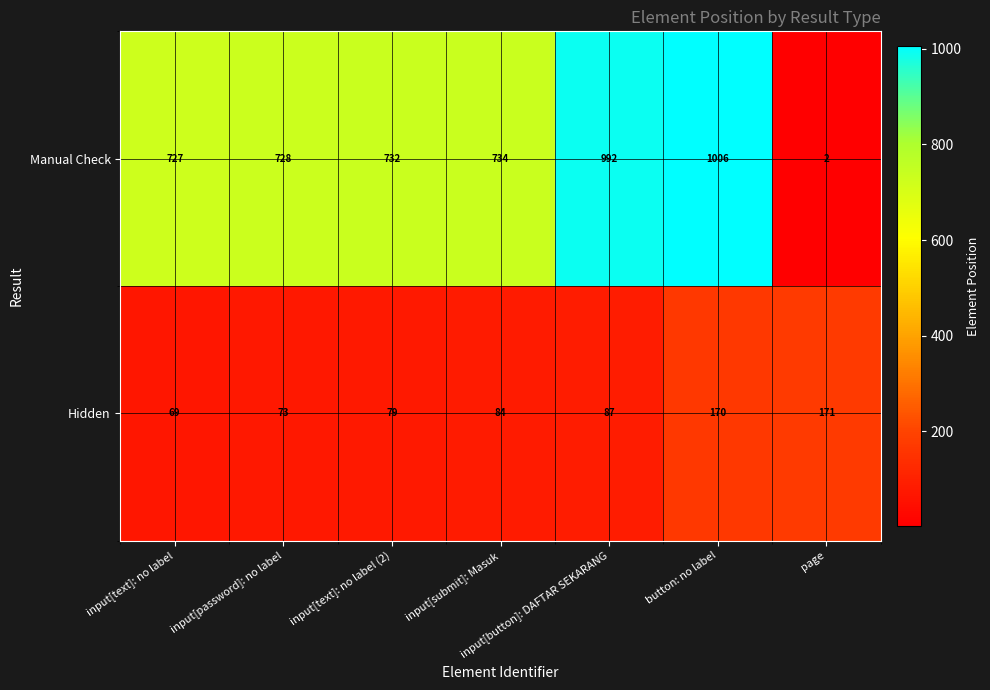

Is it true that Manual Check equals 727 at input[text]: no label?

True